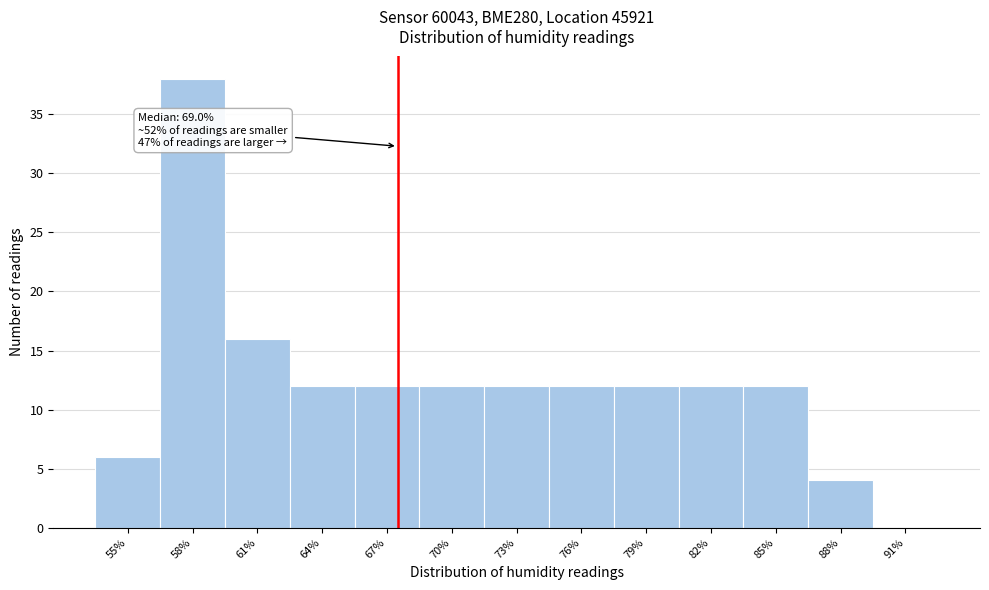

Reading left to right, list all the values displayed in this chart.

55%=6	58%=38	61%=16	64%=12	67%=12	70%=12	73%=12	76%=12	79%=12	82%=12	85%=12	88%=4	91%=0